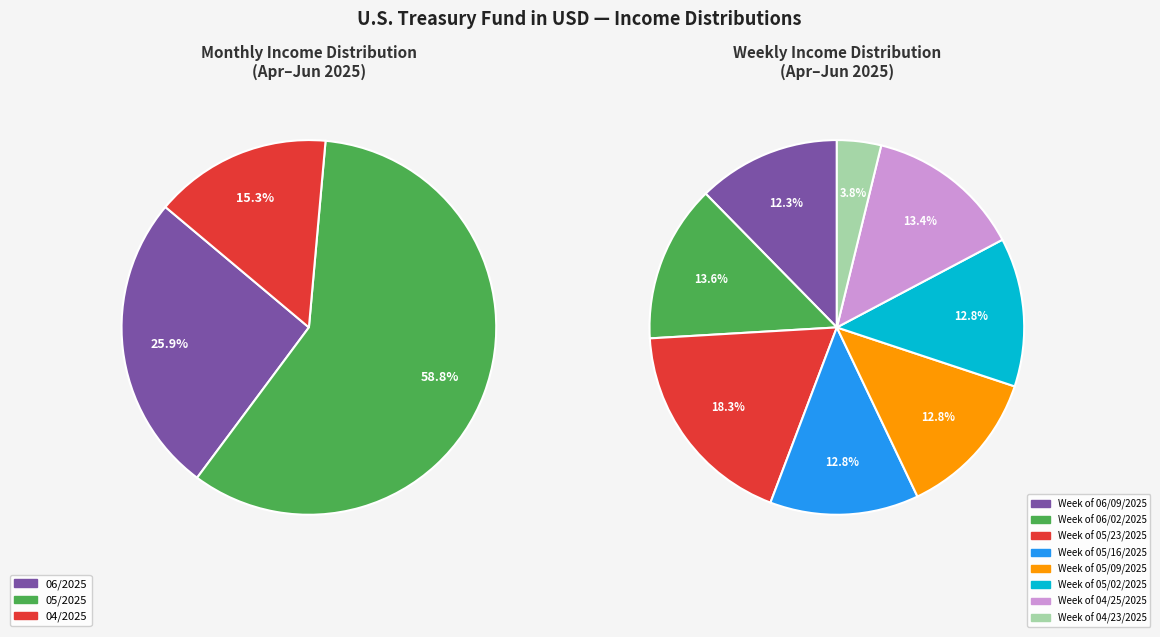

Does 05/30/2025 account for over 50% of the chart?

No